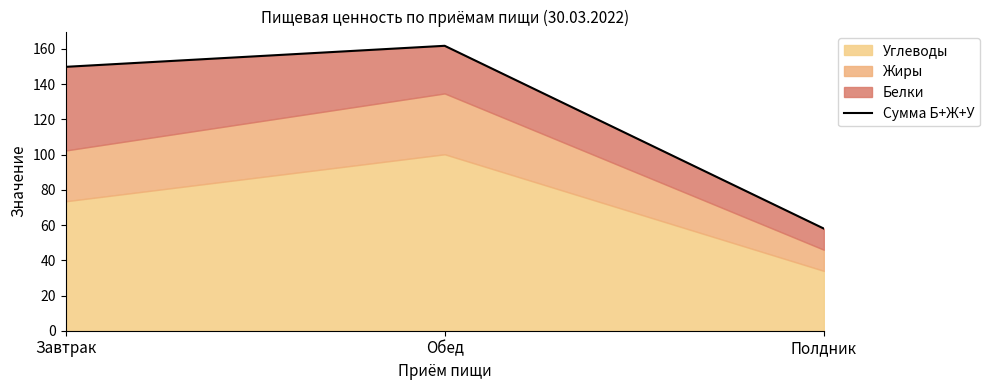

What is the maximum value shown in the chart?

161.8